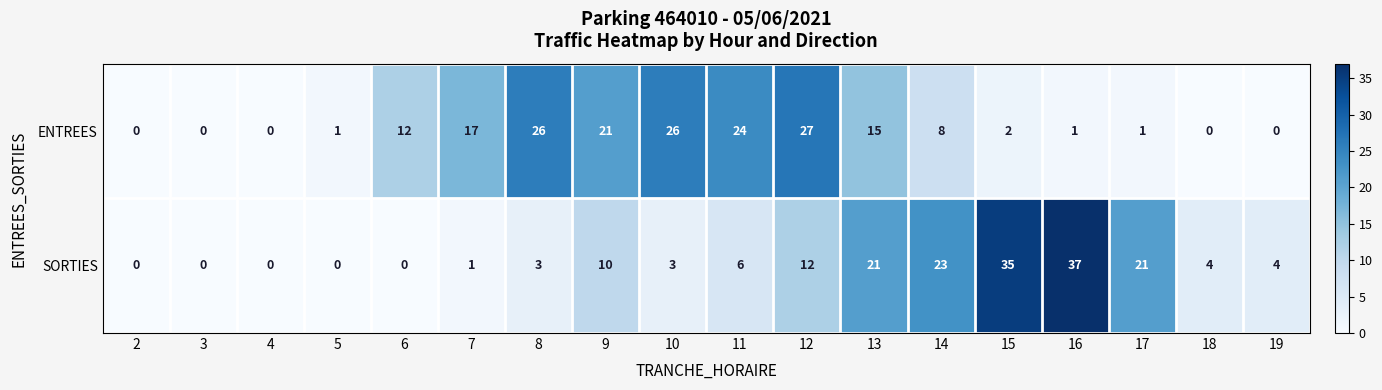

At which label does SORTIES reach its peak?

16